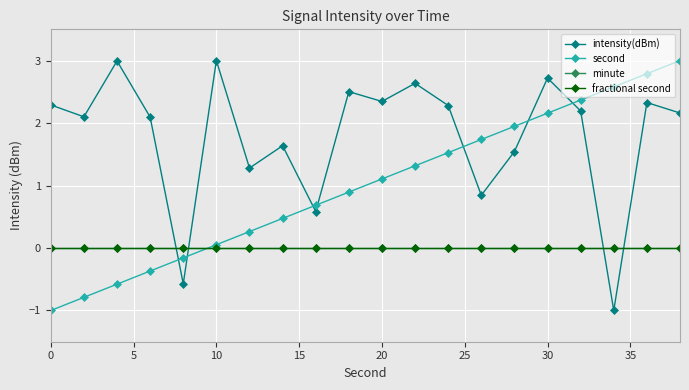

Does the chart have visible grid lines?

Yes